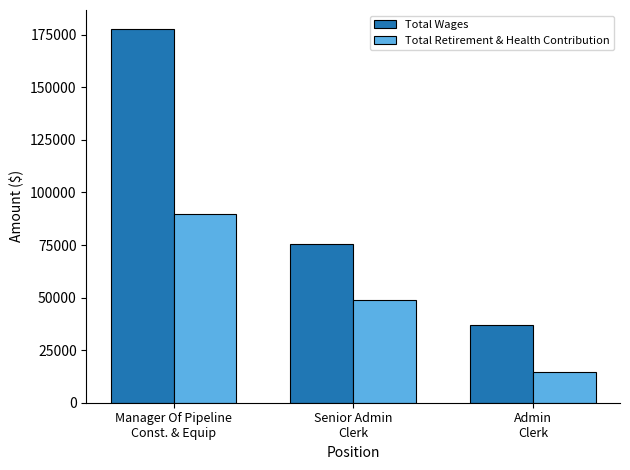

How many data points in Total Retirement & Health Contribution are less than 48753?

1